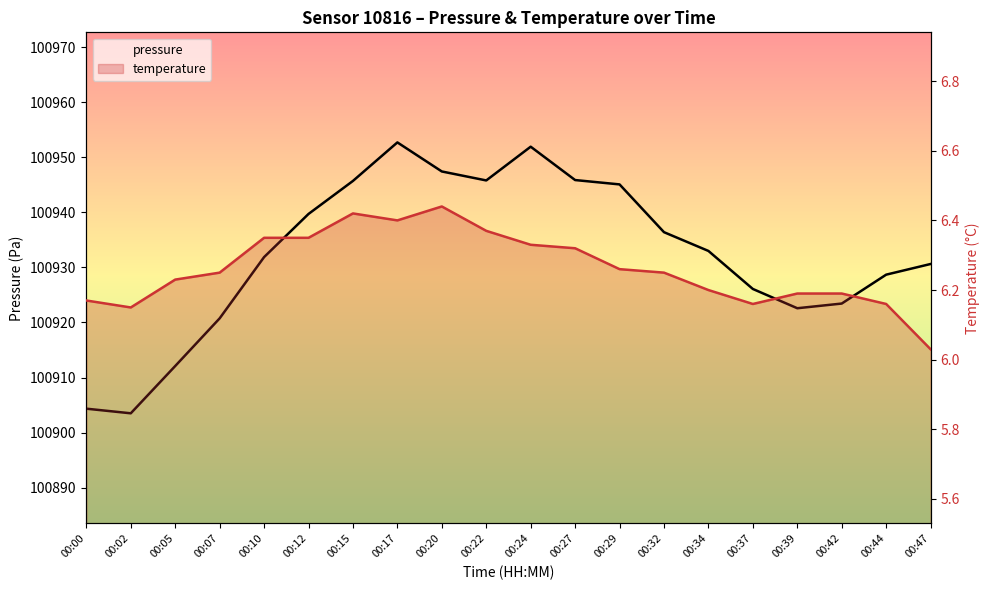

The temperature series shows 6.3 at 00:27. True or false?

True